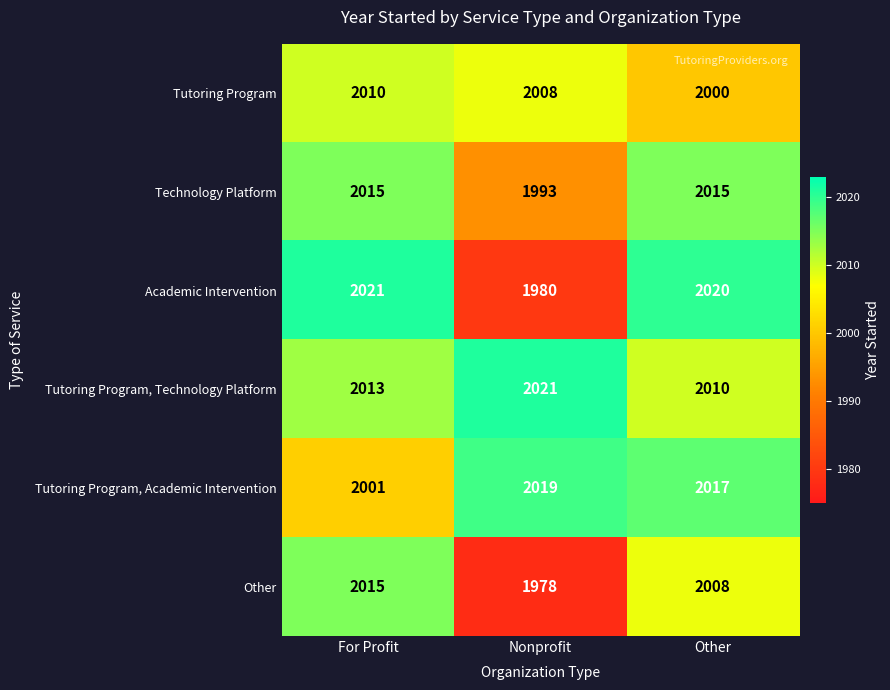

What is the sum of the Tutoring Program values at For Profit and Nonprofit?

4018